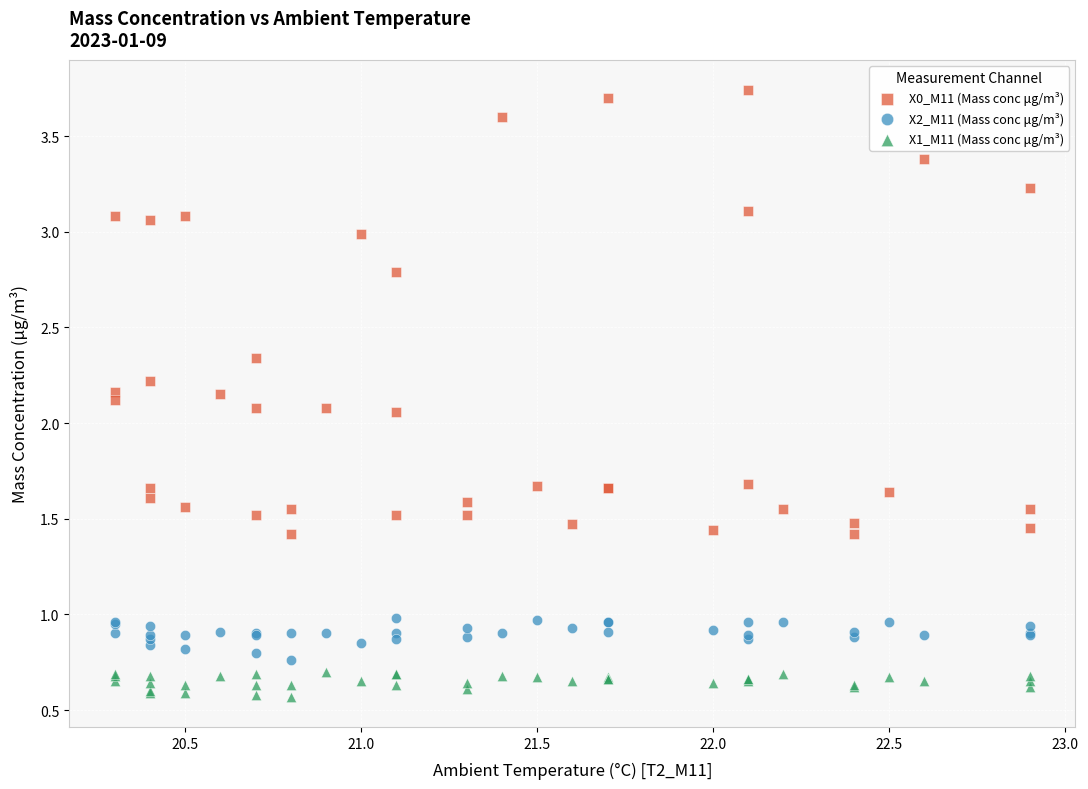

Which series contains the lowest Y value?

X1_M11 (Mass conc μg/m³)